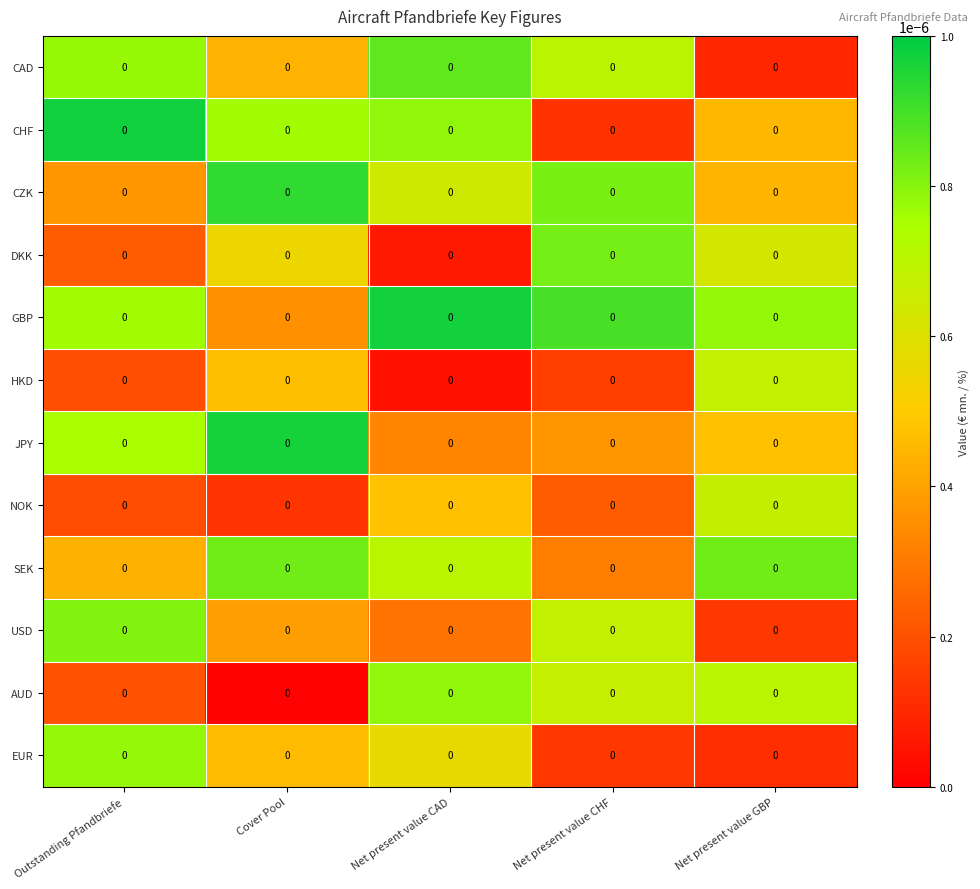

List the labels in order of DKK value, largest first.

Net present value CHF, Net present value GBP, Cover Pool, Outstanding Pfandbriefe, Net present value CAD